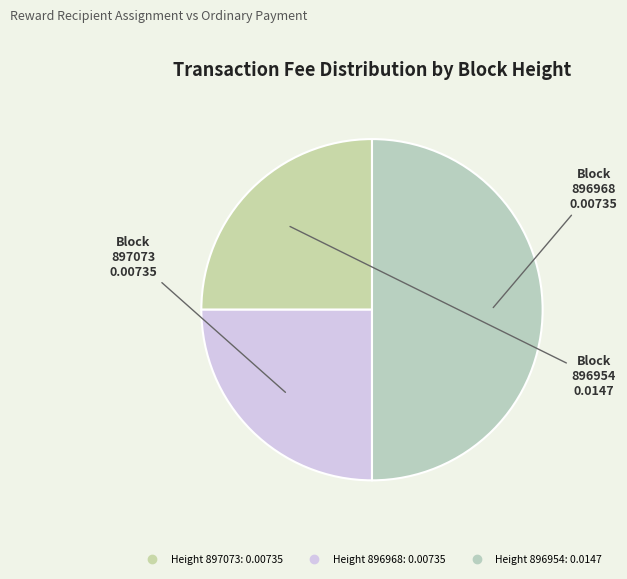

Rank the categories by value from highest to lowest.

896954, 897073, 896968